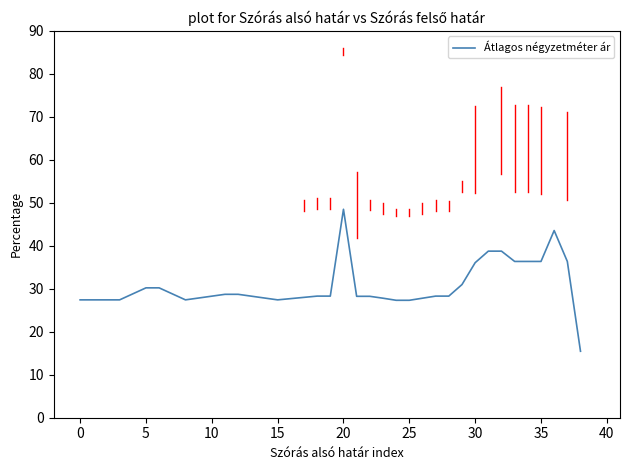

What is the greatest value displayed?

48.5